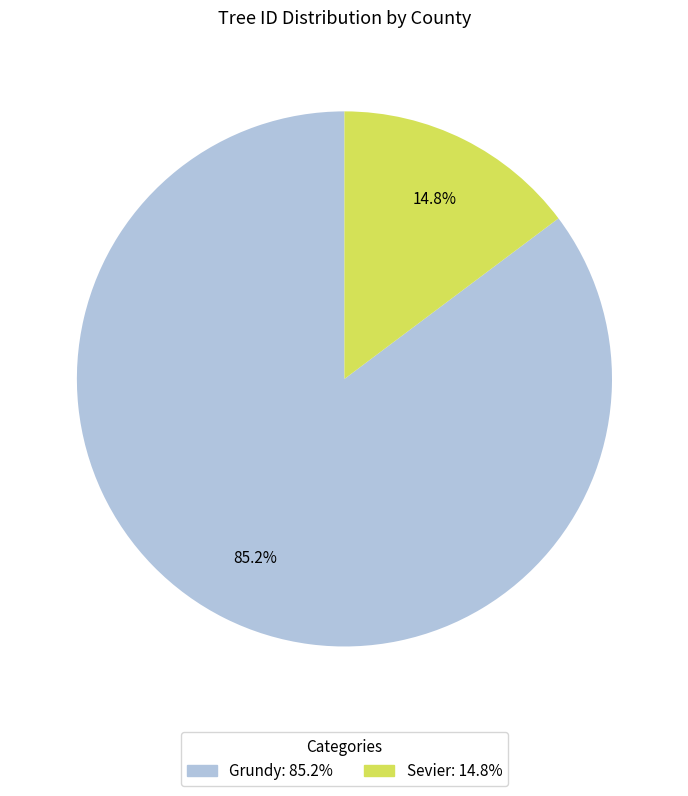

Rank the categories by value from lowest to highest.

Sevier, Grundy